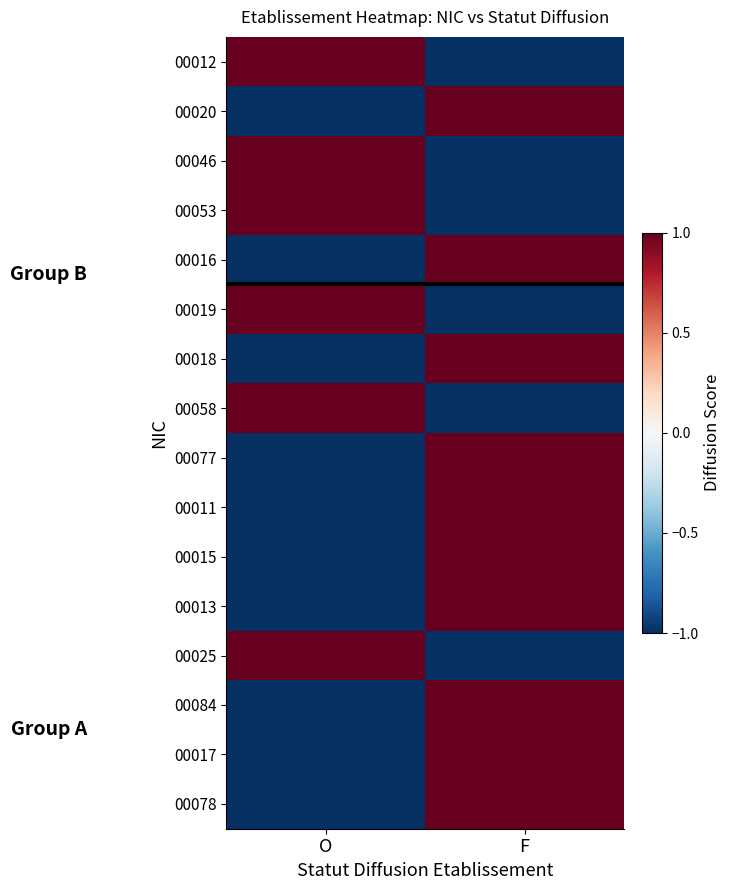

Reading left to right, list all the values displayed in this chart.

00012: O=1	F=-1
00020: O=-1	F=1
00046: O=1	F=-1
00053: O=1	F=-1
00016: O=-1	F=1
00019: O=1	F=-1
00018: O=-1	F=1
00058: O=1	F=-1
00077: O=-1	F=1
00011: O=-1	F=1
00015: O=-1	F=1
00013: O=-1	F=1
00025: O=1	F=-1
00084: O=-1	F=1
00017: O=-1	F=1
00078: O=-1	F=1